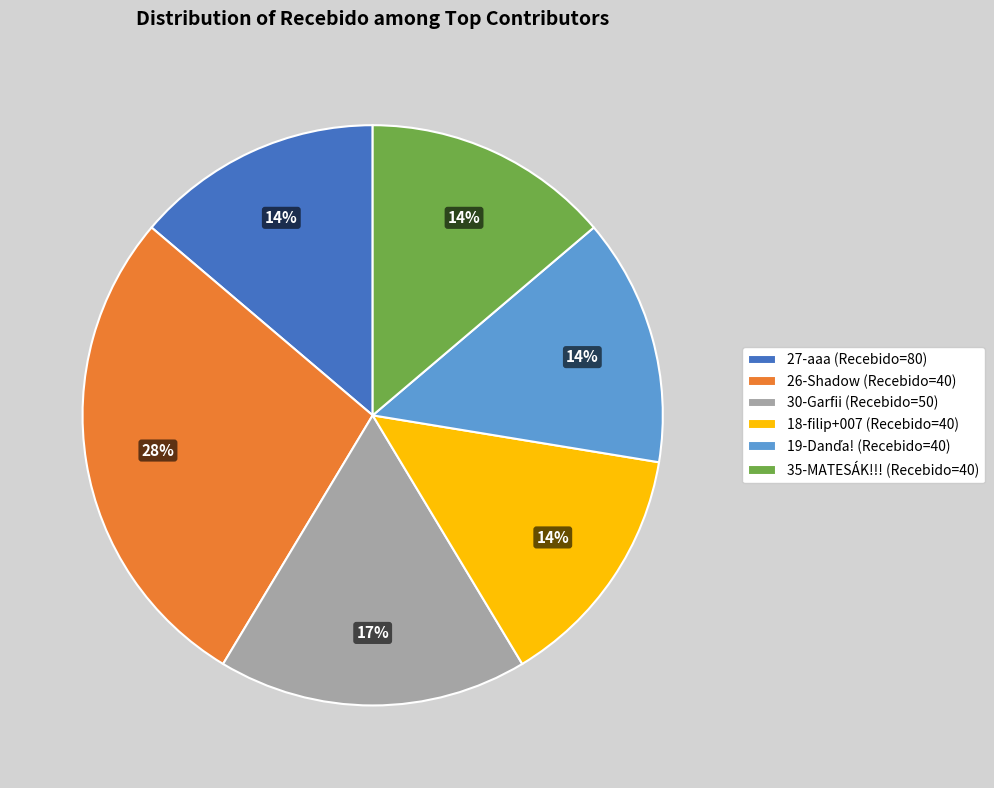

Is it true that 35-MATESÁK!!! (Recebido=40) is 14% of the pie?

True